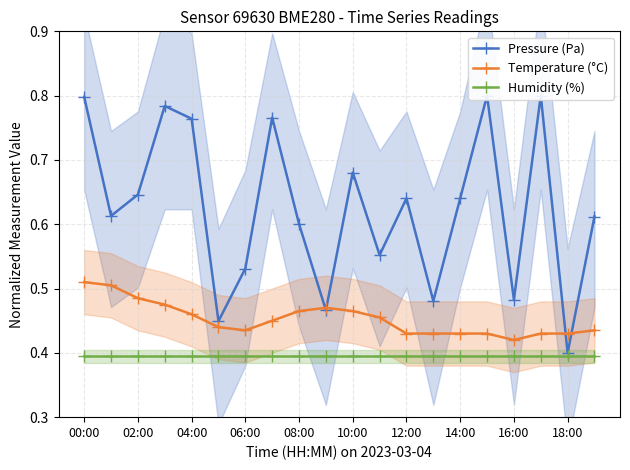

Rank the series by their average value, from lowest to highest.

Humidity (%), Temperature (°C), Pressure (Pa)